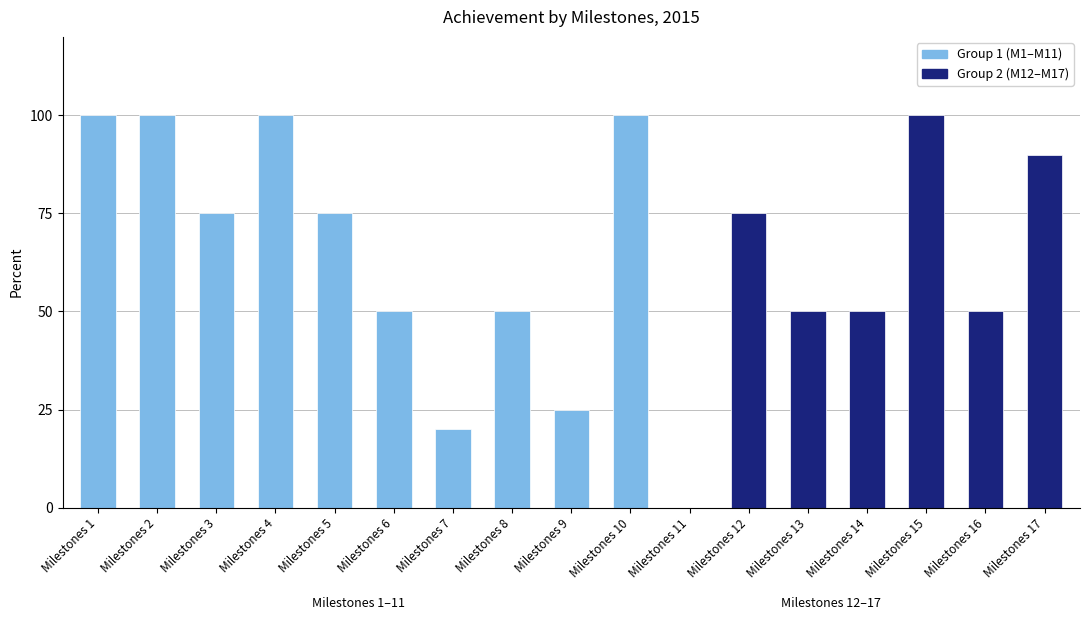

Count the values in the range 50 to 100.

14